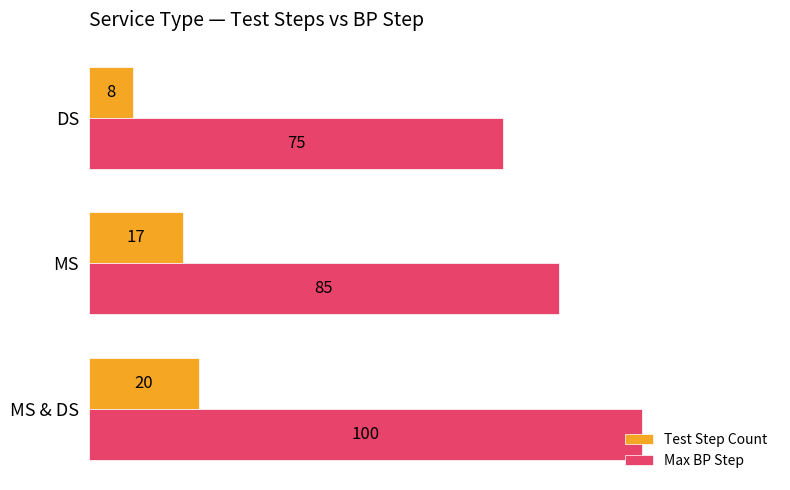

True or false: Test Step Count has a value of 20 at MS & DS.

True